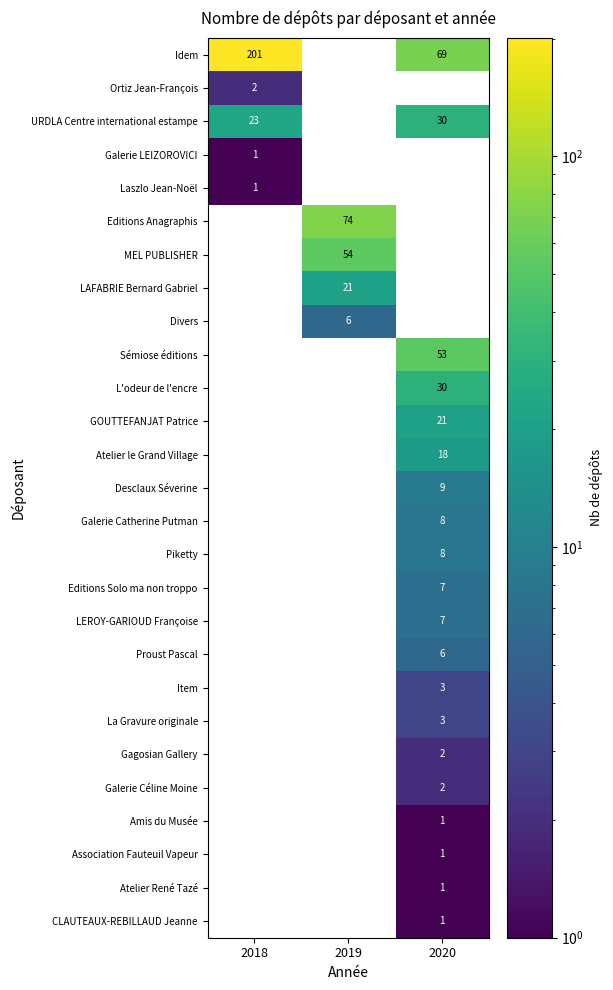

What is the smallest value displayed?

1.0